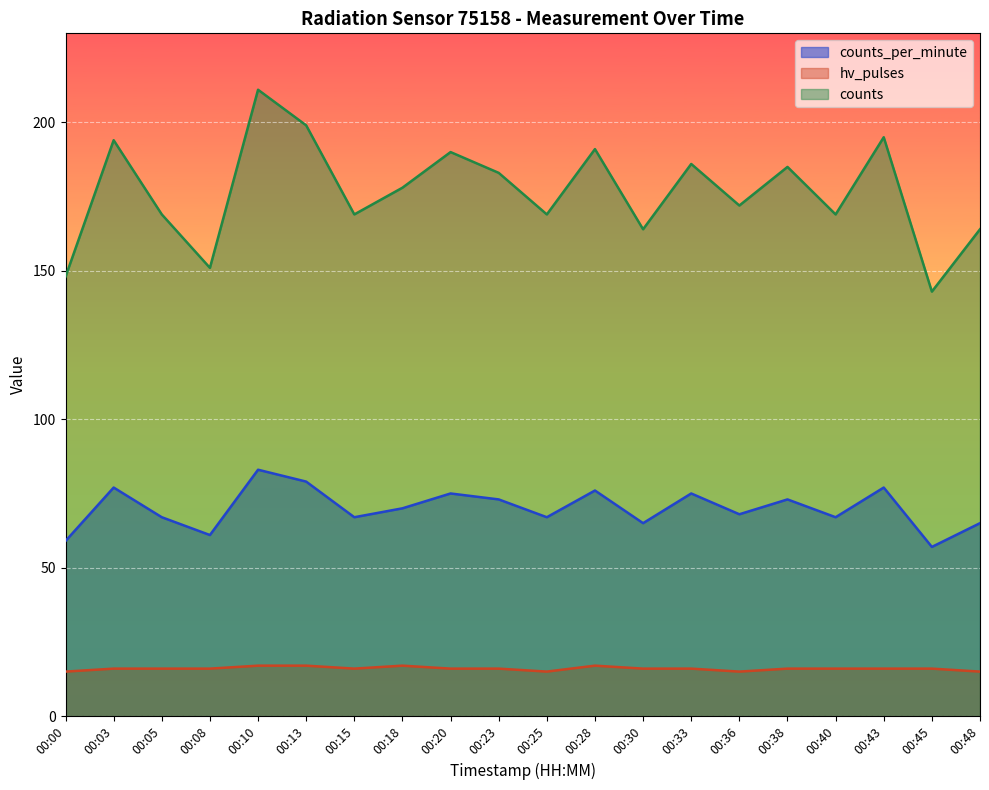

Between 00:20 and 00:23, which series saw the biggest shift?

counts